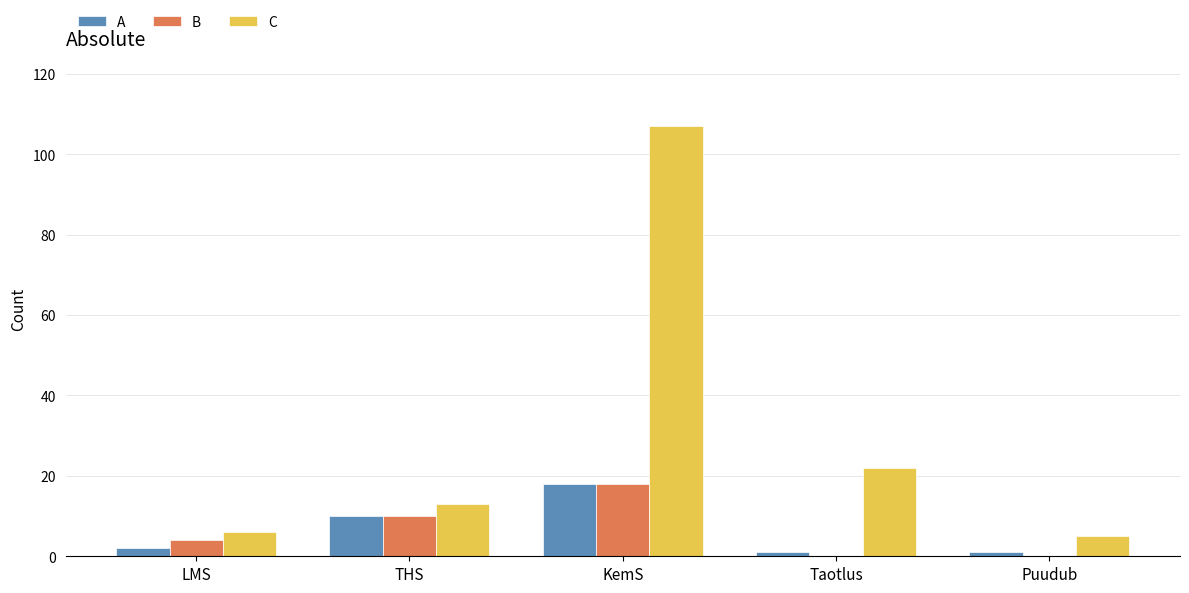

Does the chart contain stacked bars?

No